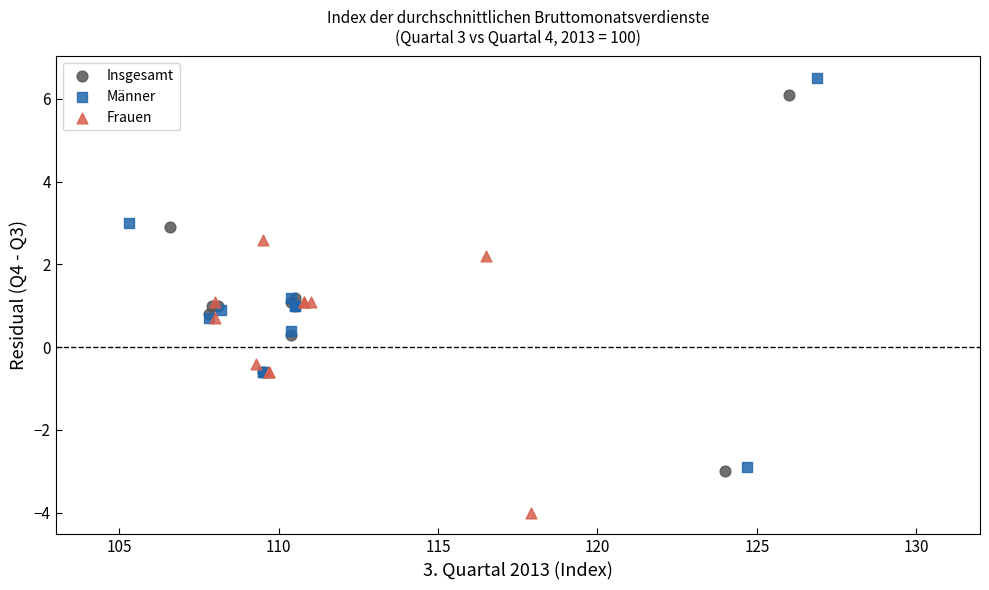

What are all the series names shown in the legend?

Insgesamt, Männer, Frauen